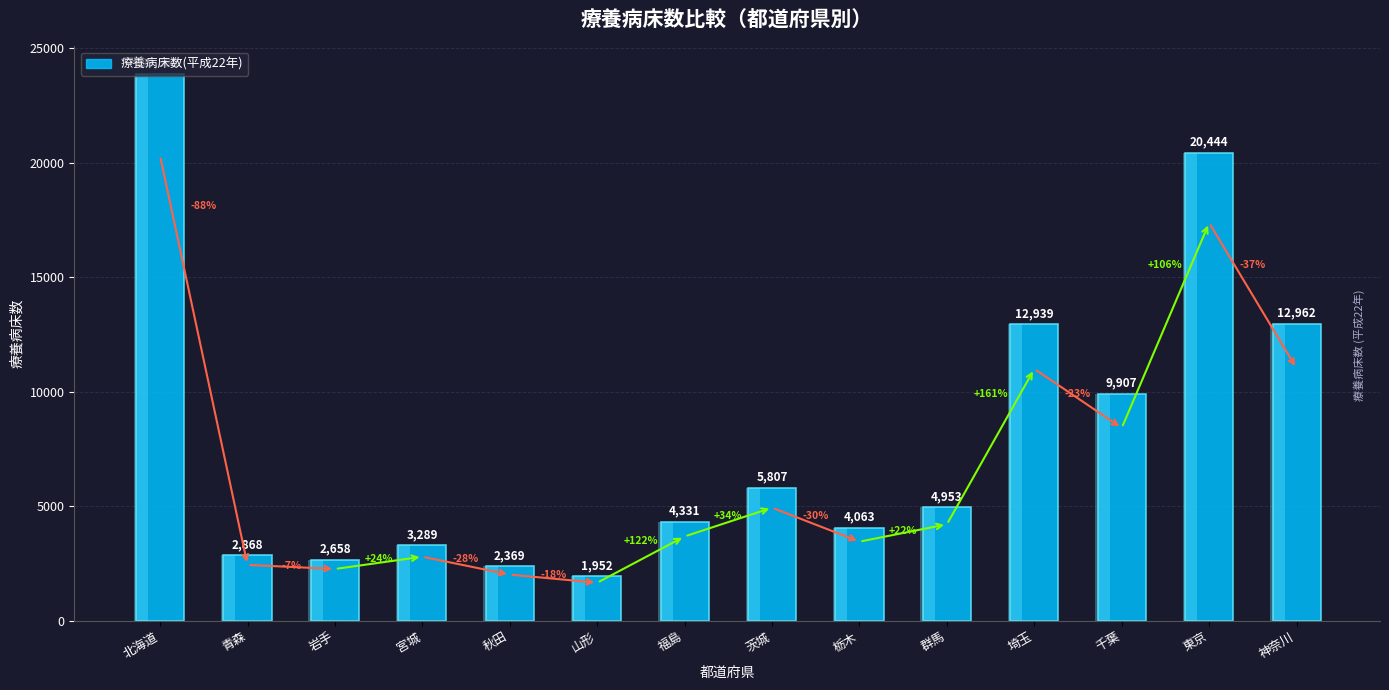

At which category does the chart reach its peak across all series?

北海道